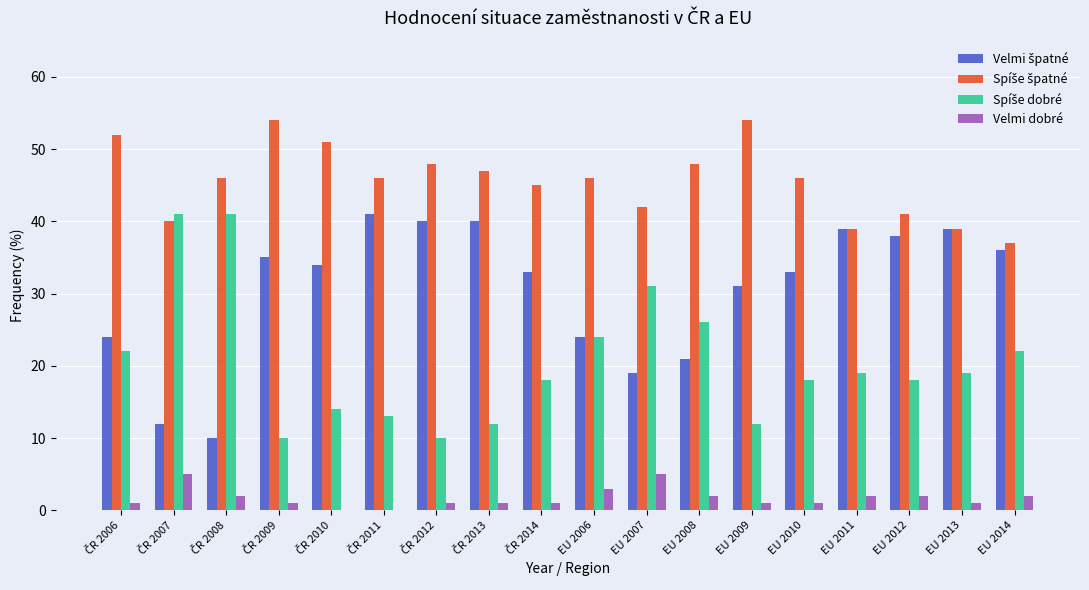

What is the greatest value displayed?

54